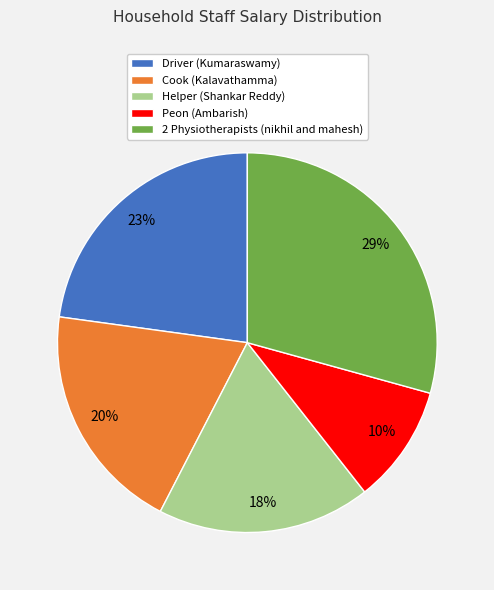

Between Cook (Kalavathamma) and Helper (Shankar Reddy), which is larger?

Cook (Kalavathamma)